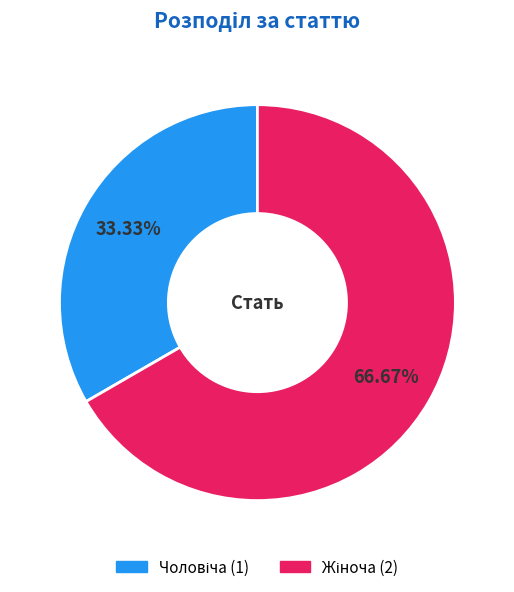

Does any single category account for the majority?

Yes